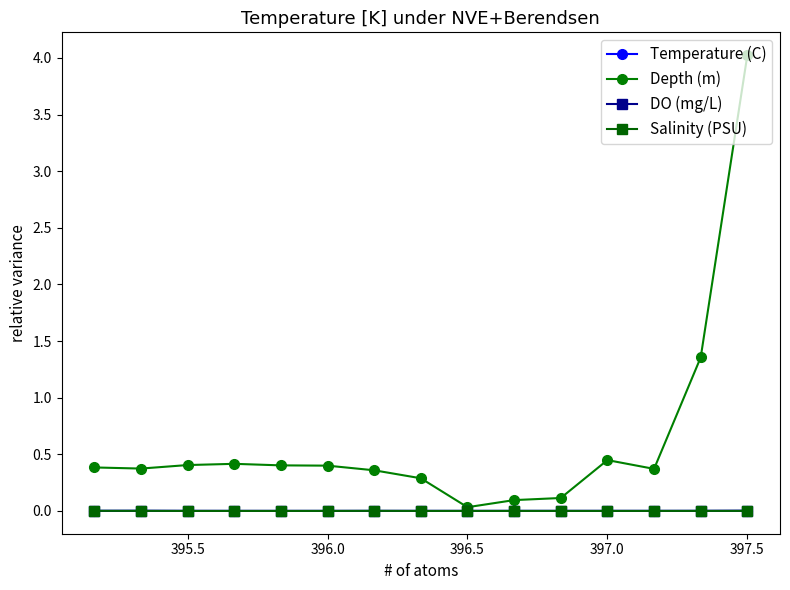

Which series has the largest total across all categories?

Depth (m)